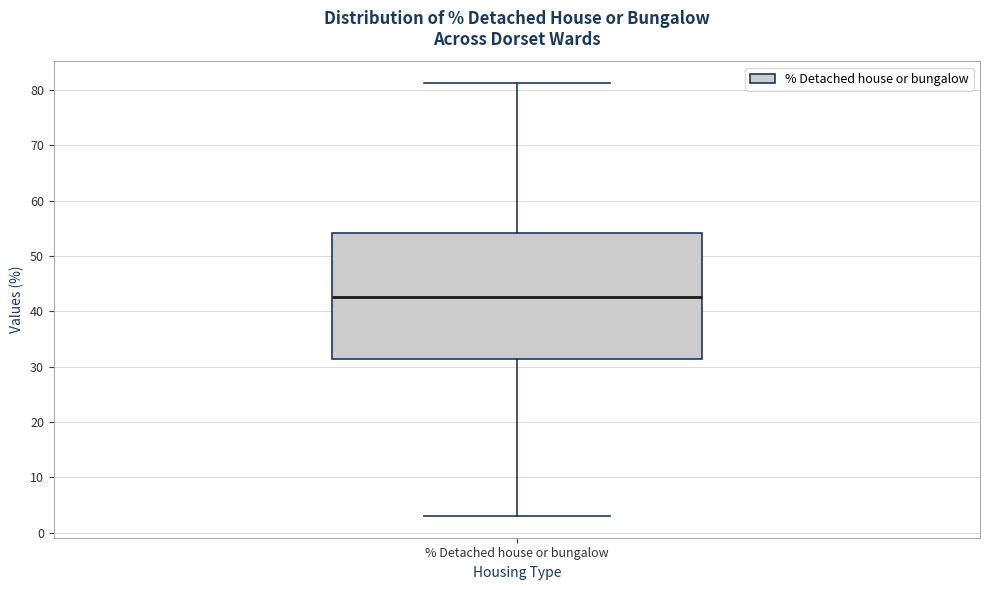

Where does the upper whisker of the box for % Detached house or bungalow end on the y-axis? The values are not printed on the chart, so give them approximately, as read against the axis.

81